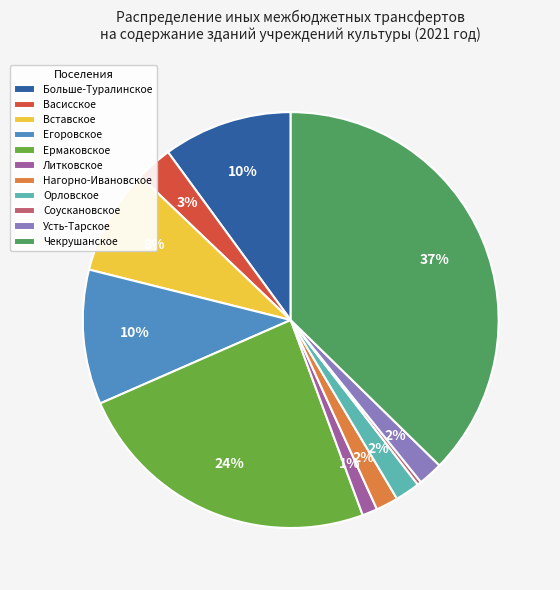

Count the number of slices in the pie.

11